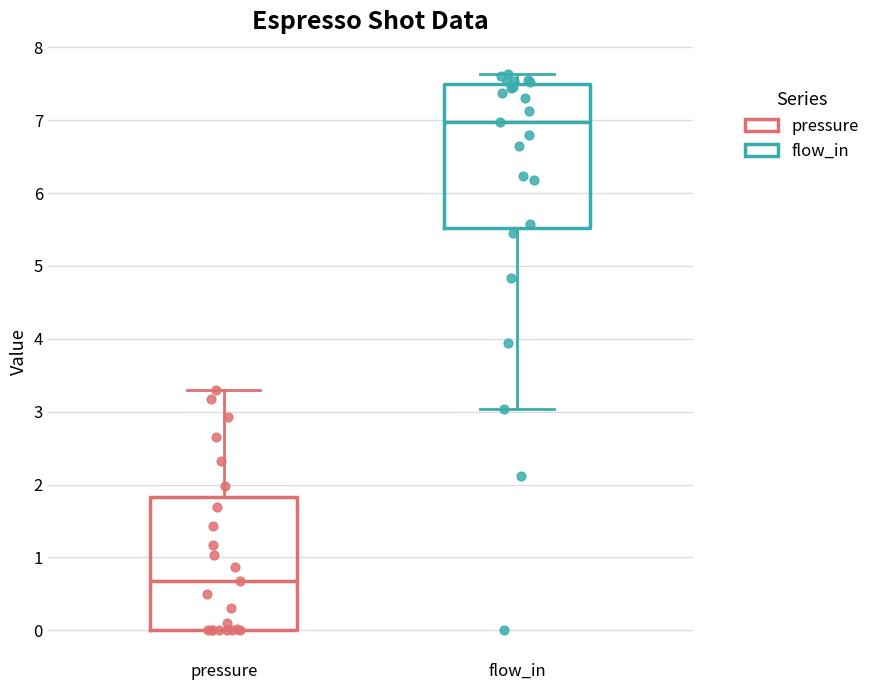

Reading left to right, transcribe this box plot: for each box, give where its median line is, the range the box spans, and where its two whiskers end, as read against the y-axis. The values are not printed on the chart, so give them approximately, as read against the axis.

pressure: median 0.7, box 0.0 to 1.8, whiskers 0.0 to 3.3
flow_in: median 7.0, box 5.5 to 7.5, whiskers 3.0 to 7.6